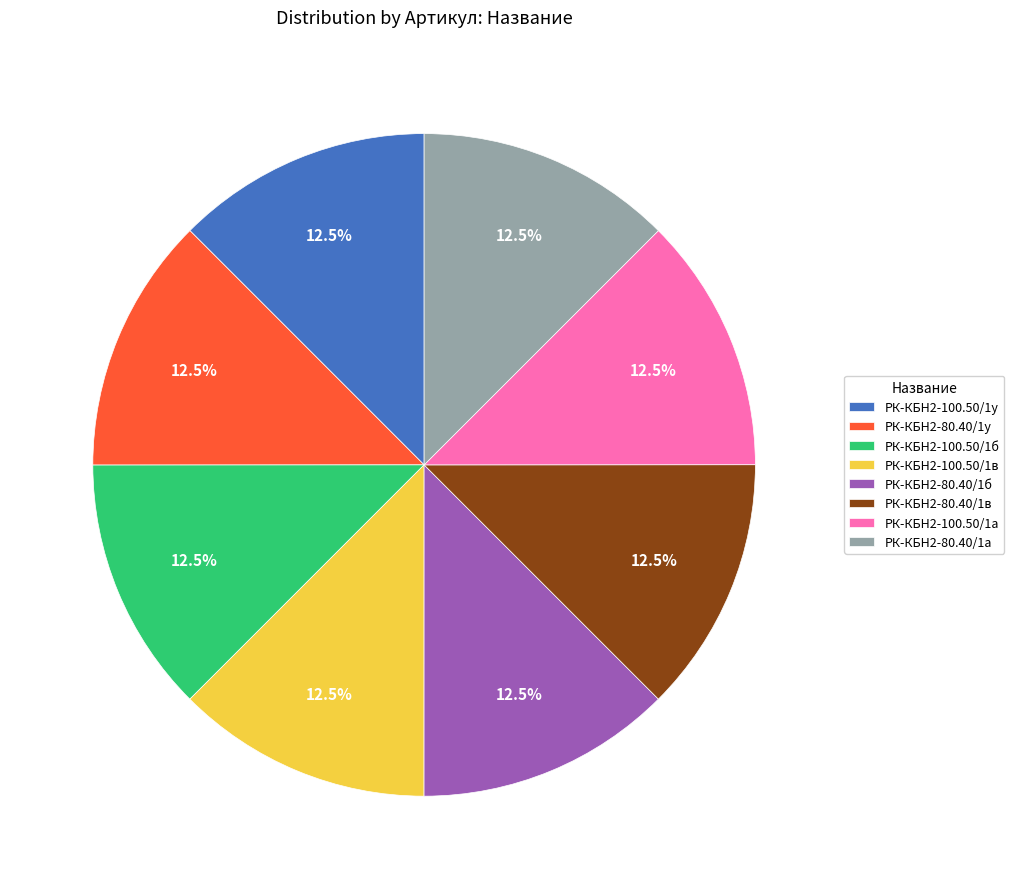

What is the ratio of the value at РК-КБН2-100.50/1в to the value at РК-КБН2-80.40/1в?

1.0